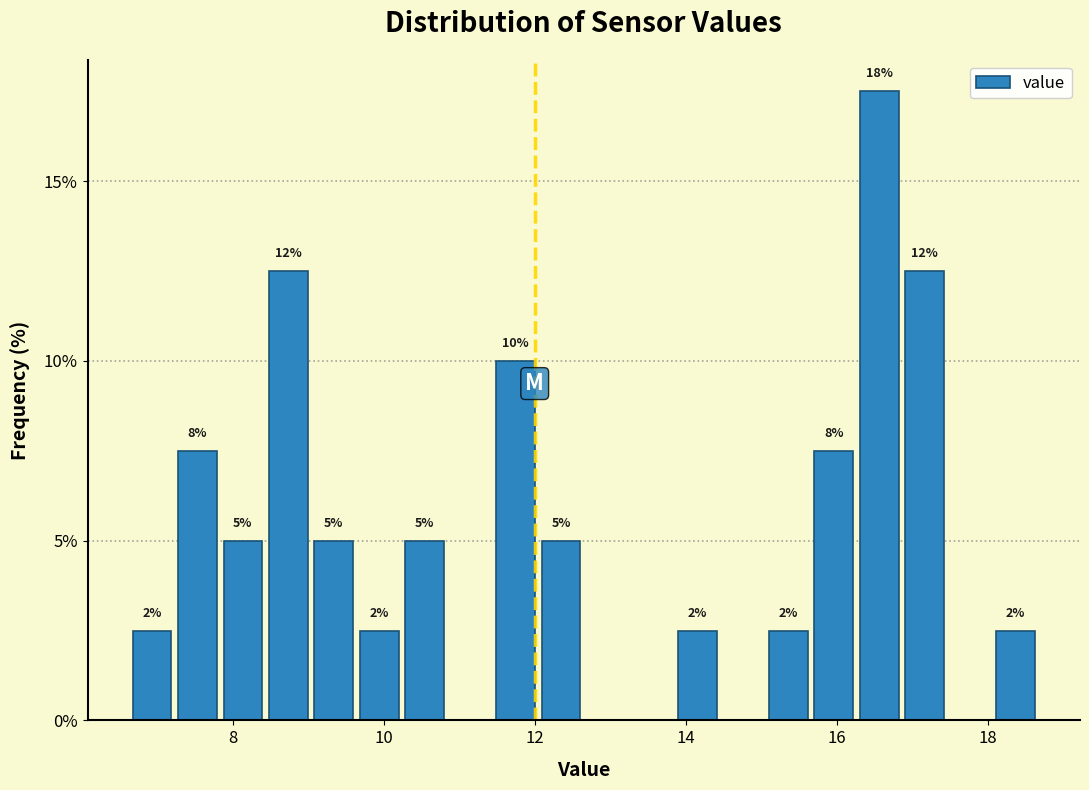

Around what value on the x-axis is the tallest bar? Give the approximate position of its centre, as read against the axis.

16.6